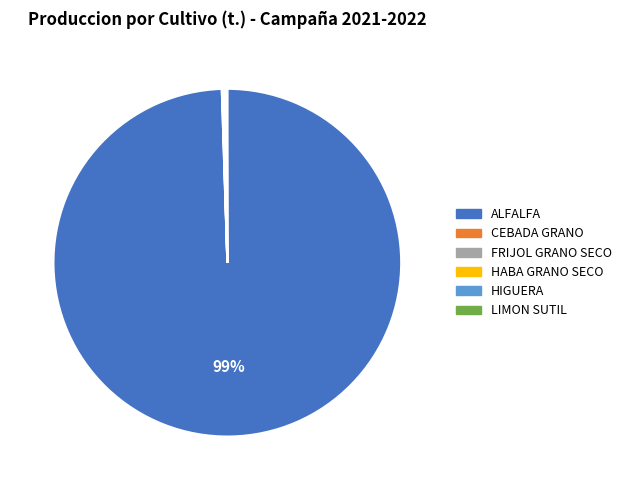

To the nearest percent, what is the average slice percentage?

17%